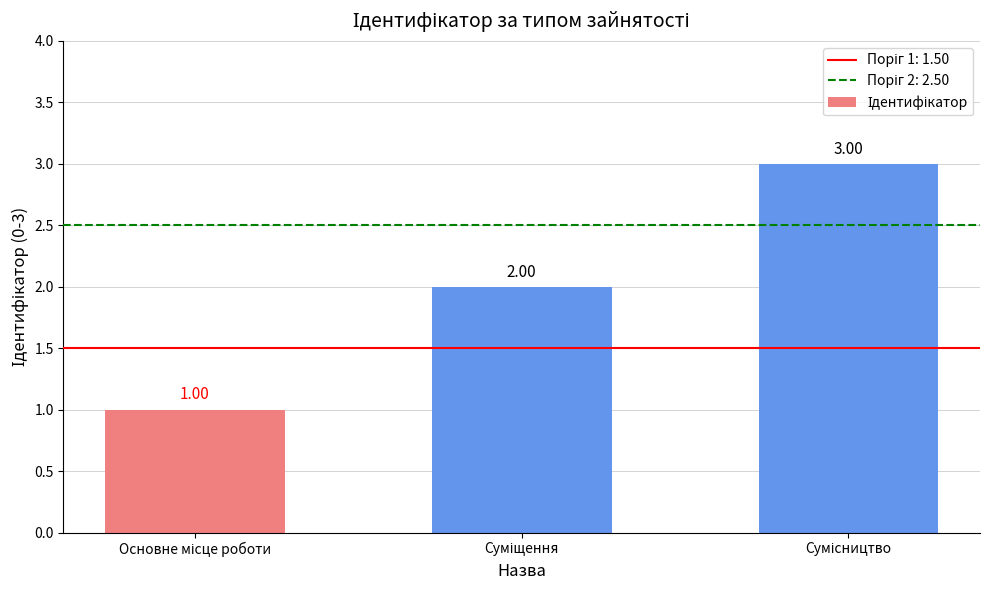

What is the difference between the second highest and minimum values?

1